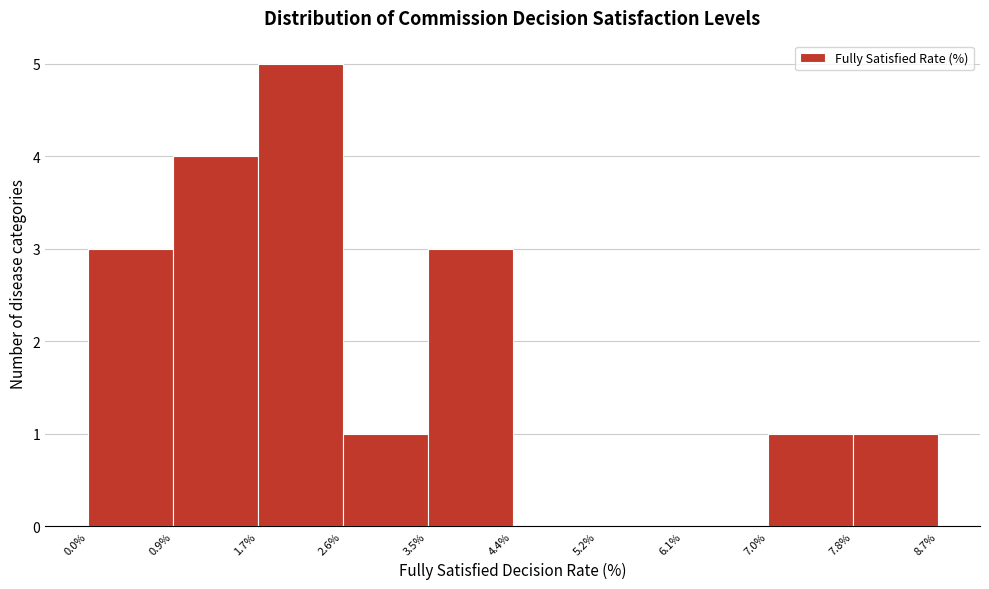

Reading left to right, transcribe this chart: for each bar, give the range it covers on the x-axis and its height. The values are not printed on the chart, so give them approximately, as read against the axis.

0.0% to 0.9%: 3
0.9% to 1.7%: 4
1.7% to 2.6%: 5
2.6% to 3.5%: 1
3.5% to 4.4%: 3
4.4% to 5.2%: 0
5.2% to 6.1%: 0
6.1% to 7.0%: 0
7.0% to 7.8%: 1
7.8% to 8.7%: 1